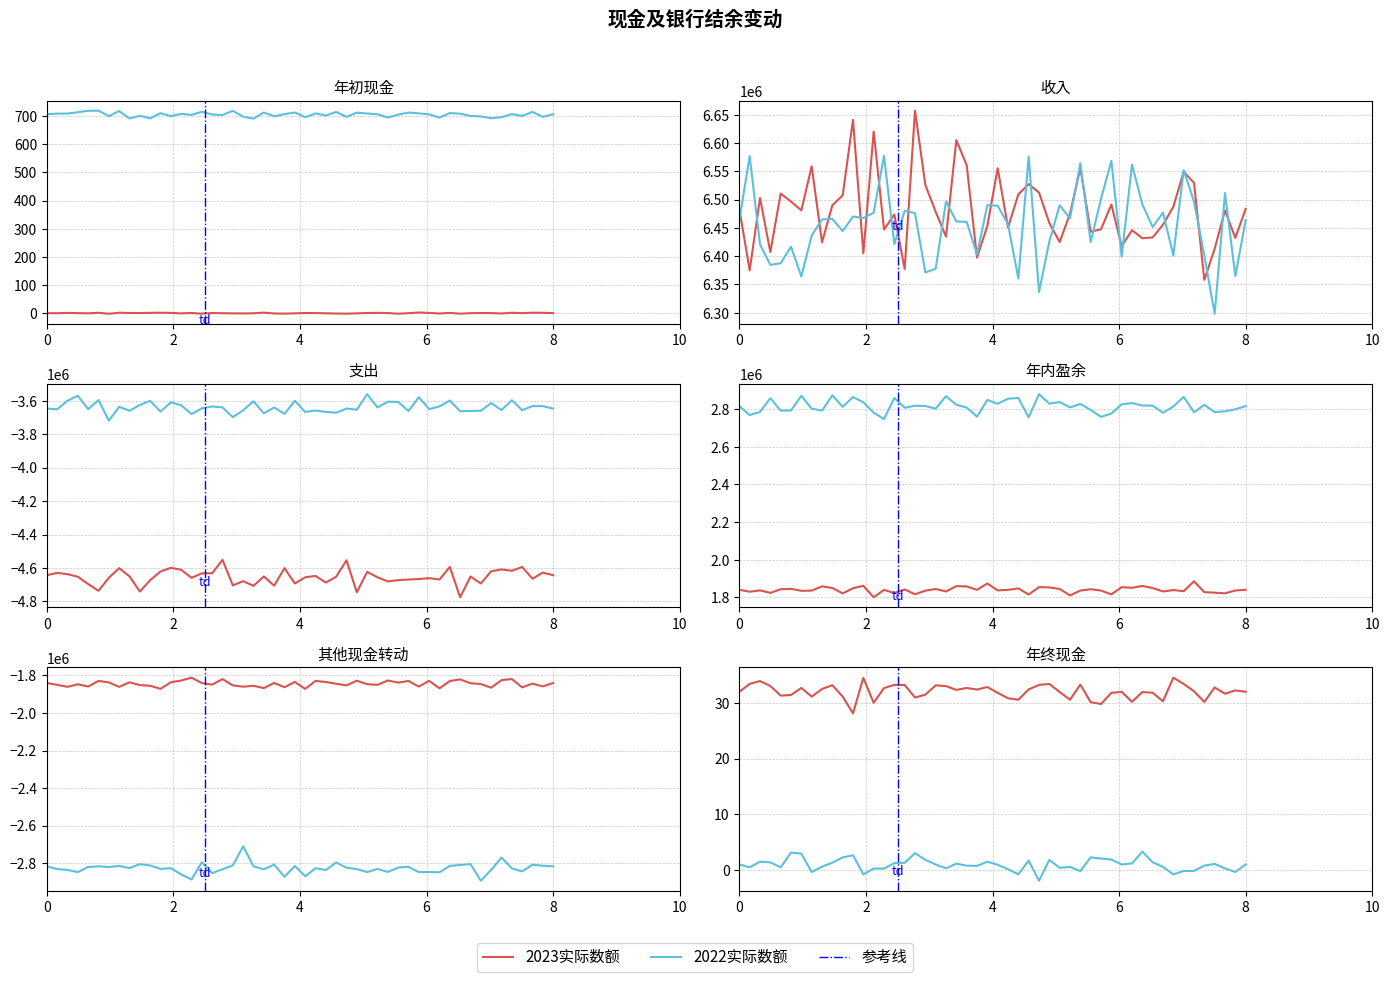

What is the total value across all series at 其他现金转动?

-4657137